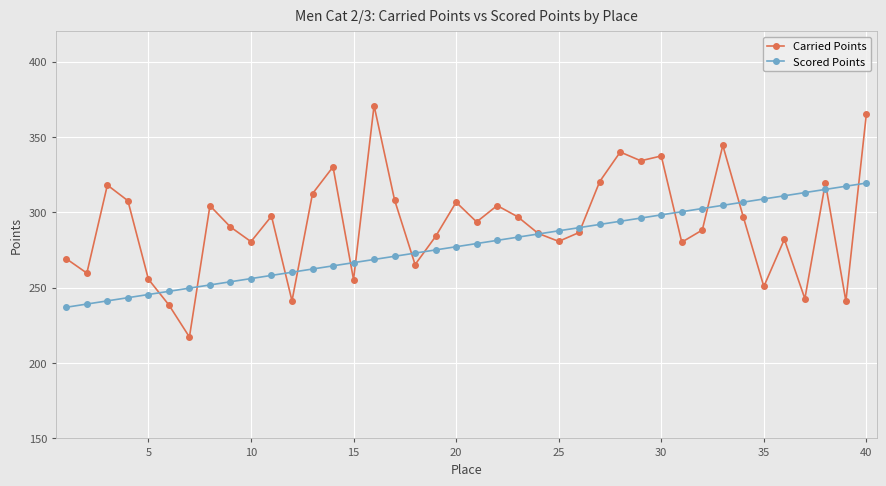

How many times do Scored Points and Carried Points cross each other?

16